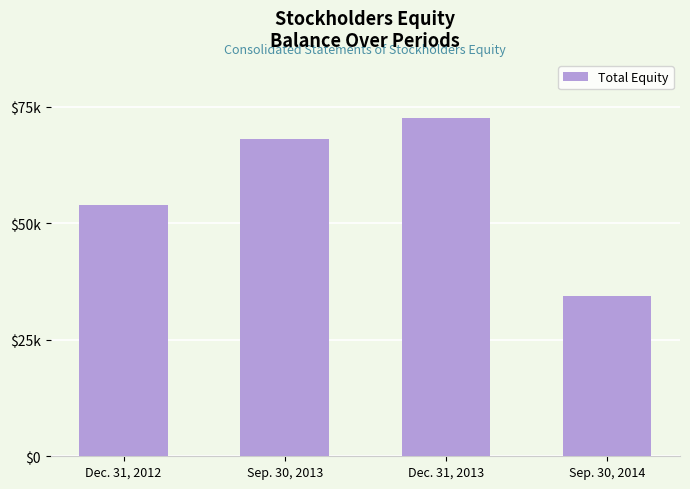

What is the difference between the maximum and minimum values?

38161